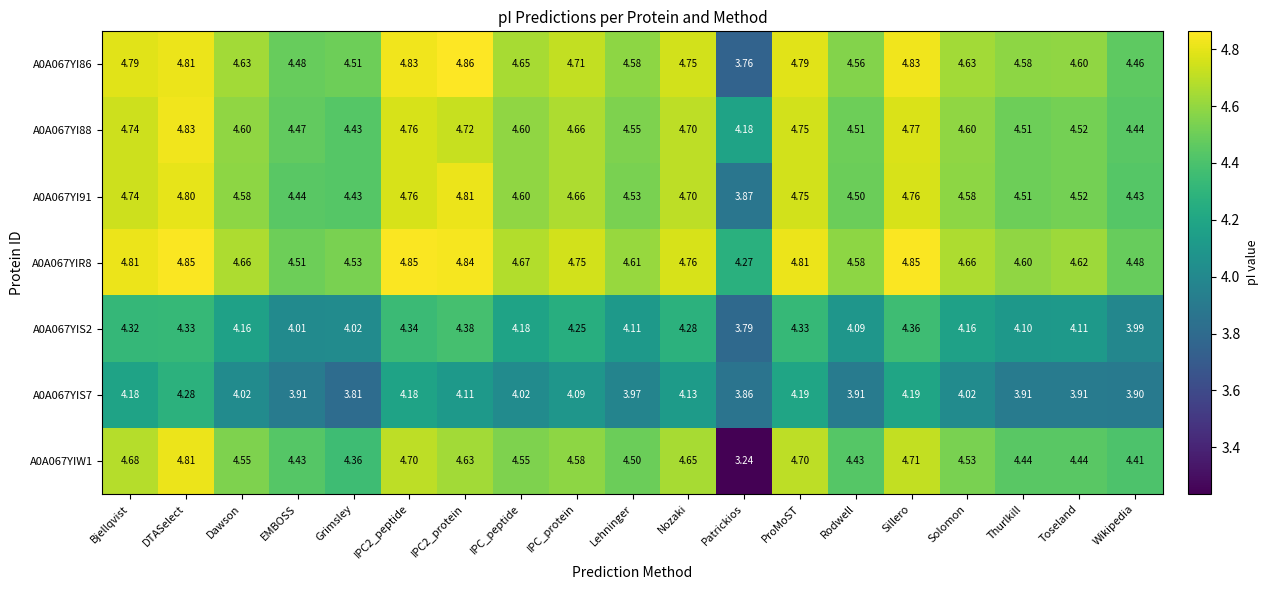

Where does the A0A067YIS2 series first go above 4?

Bjellqvist